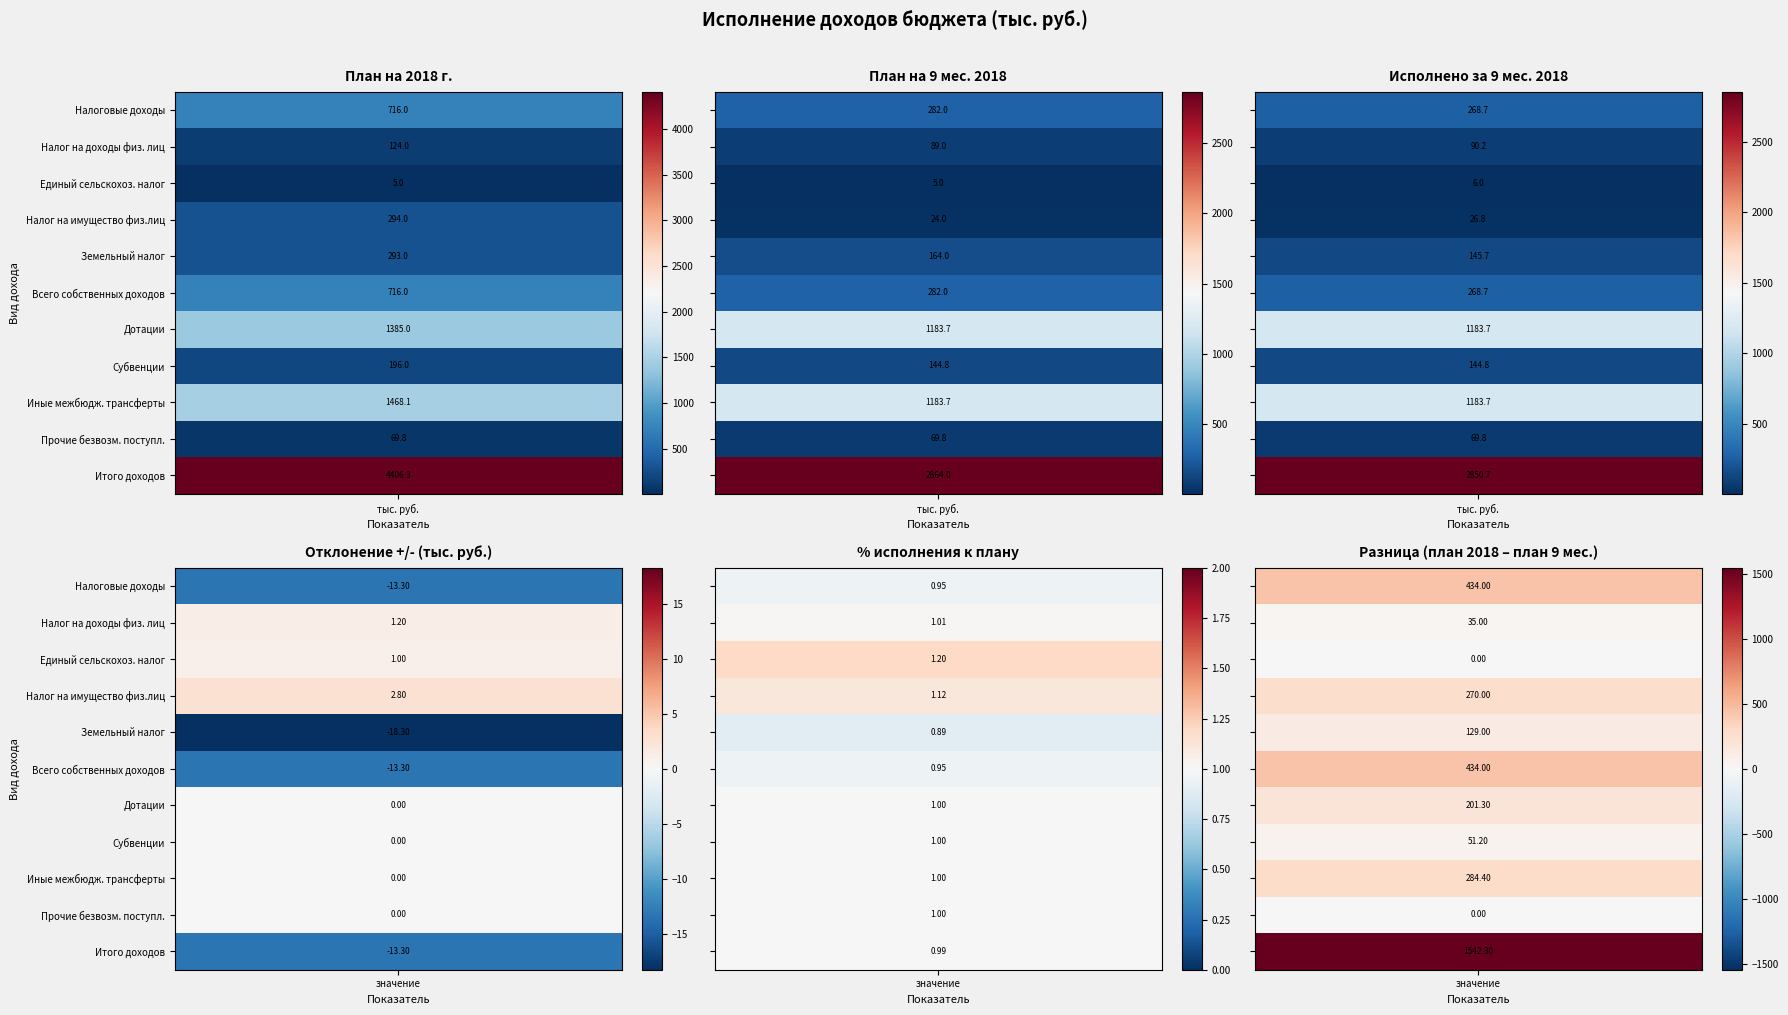

What is the spread (max minus min) of values at 3?

21.1